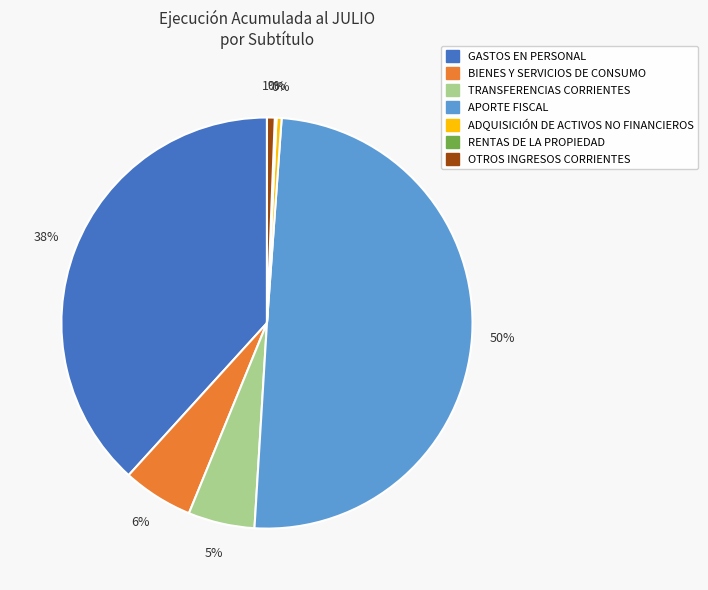

Which category has the biggest portion of the pie?

APORTE FISCAL